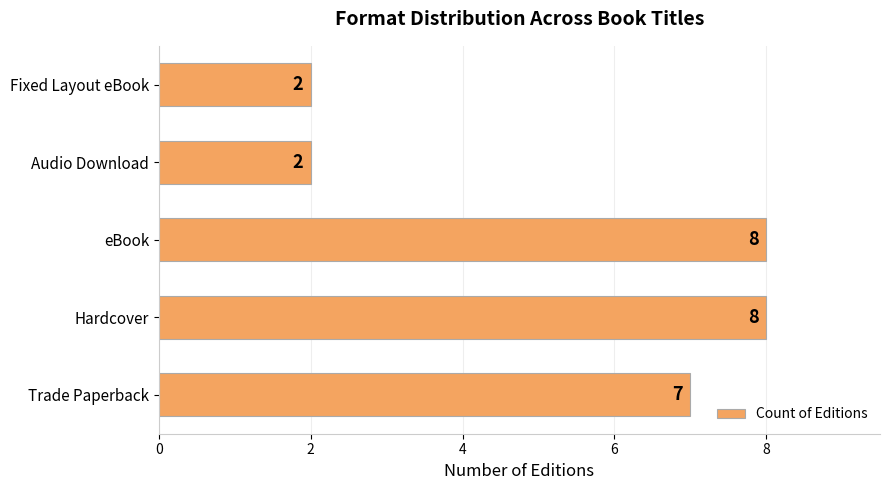

The chart shows a value of 3 at Fixed Layout eBook. True or false?

False